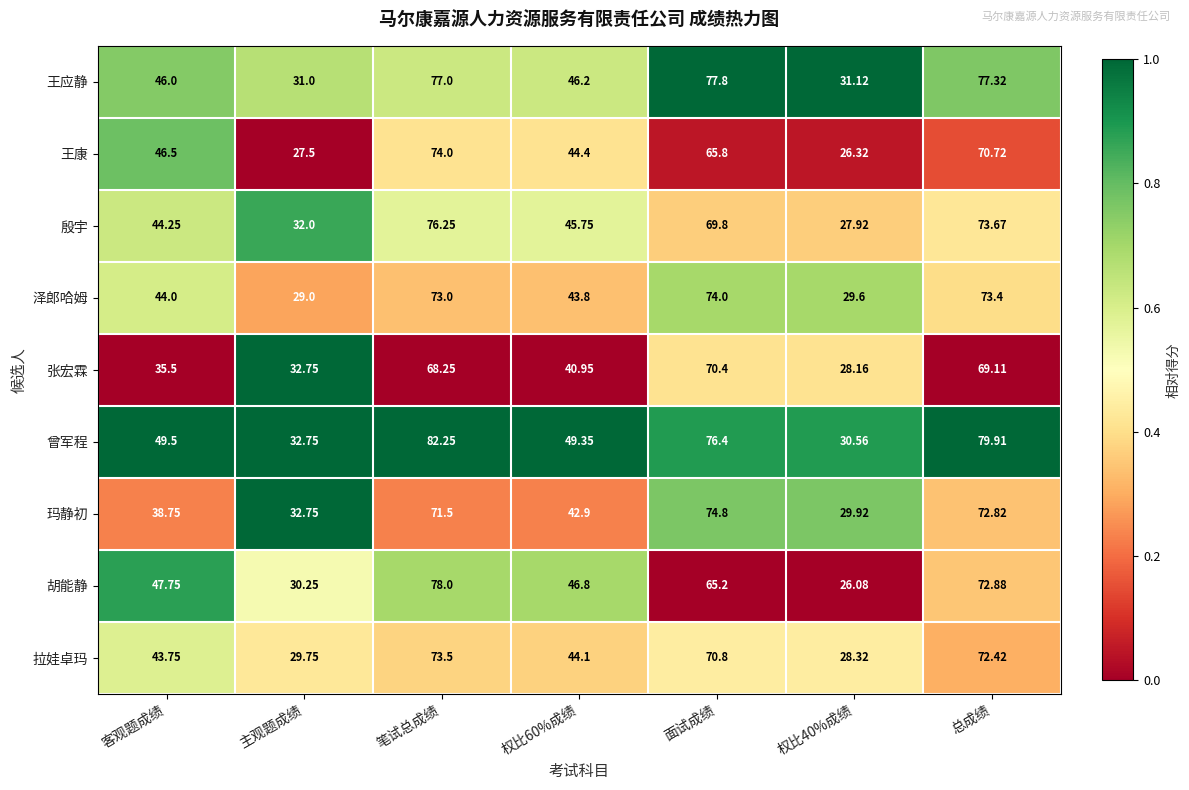

Between 权比60%成绩 and 总成绩, which series saw the biggest shift?

王应静